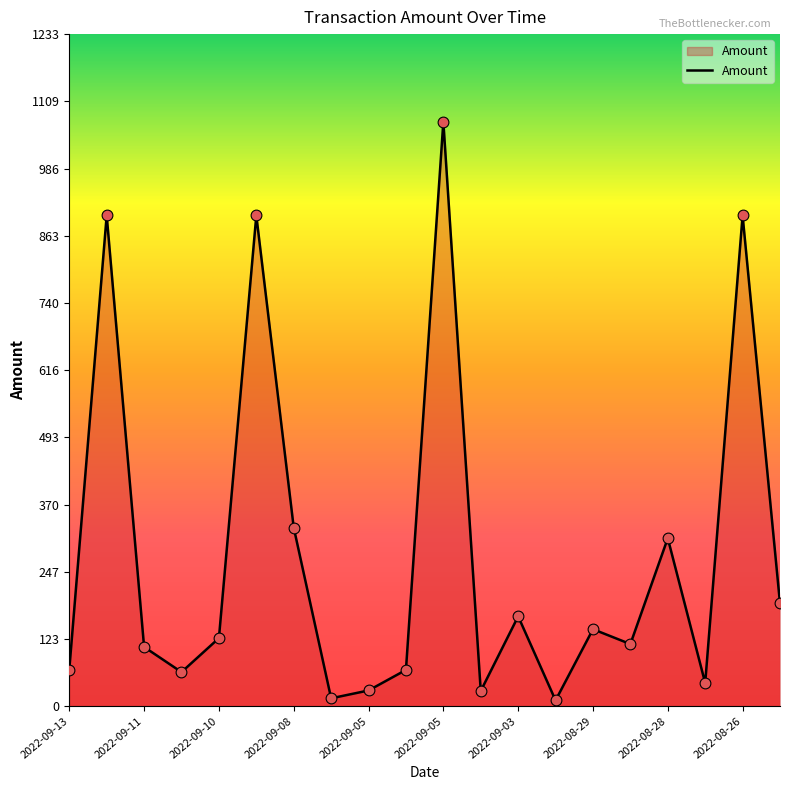

What is the maximum value shown in the chart?

1071.8